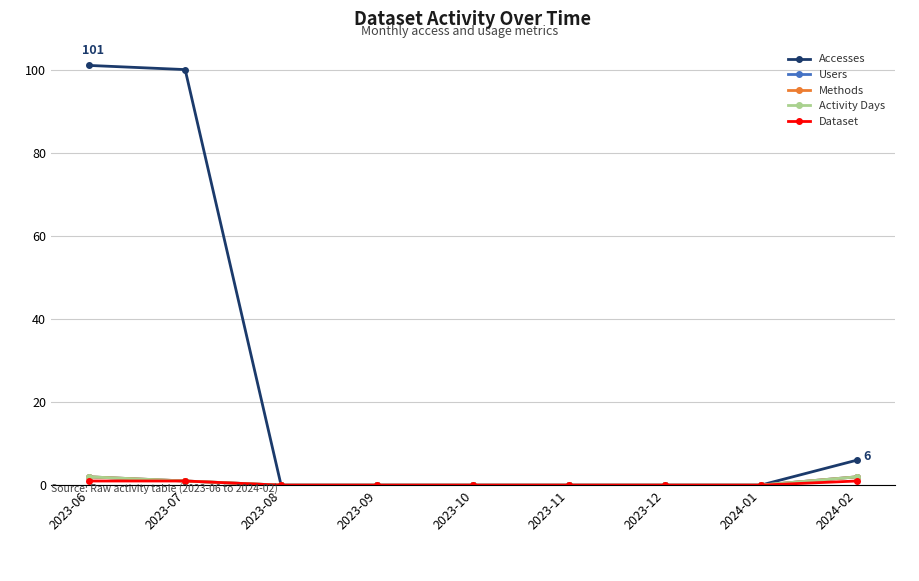

What is the maximum value for Users?

2